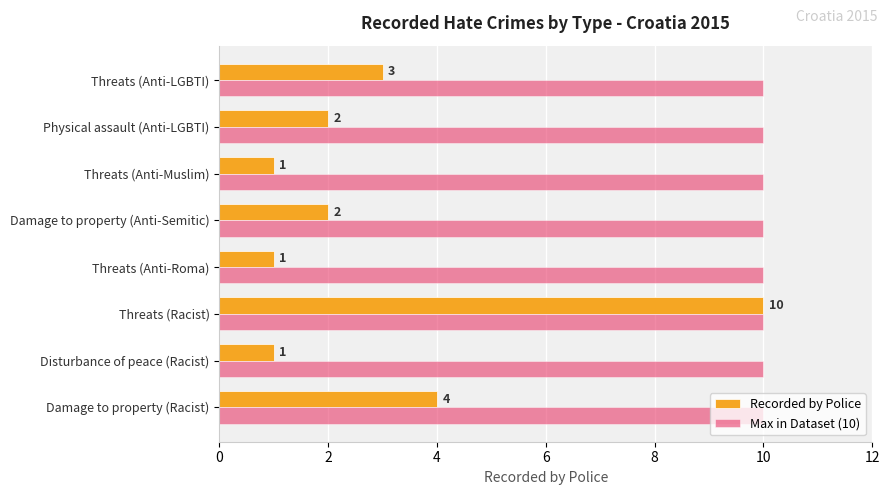

Count the number of data series in this chart.

2